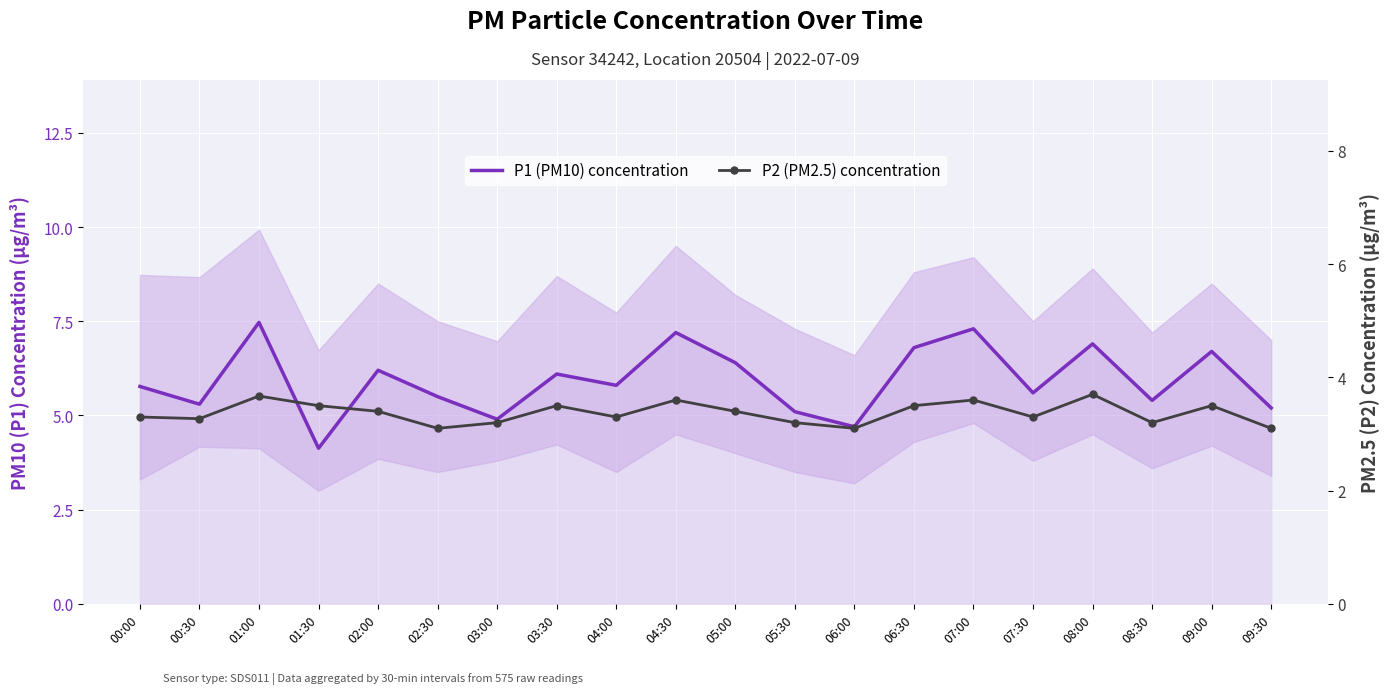

What is the total value across all series at 08:00?

10.6